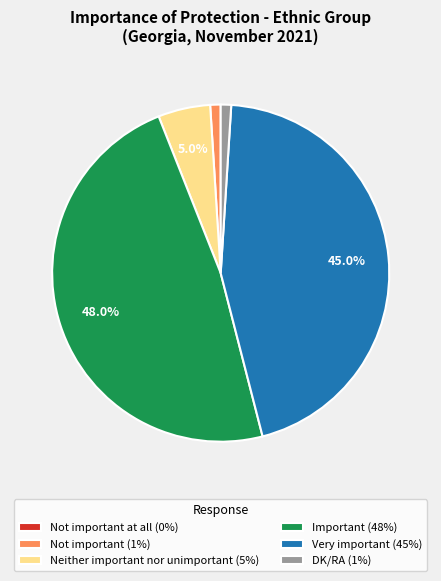

Do Not important (1%) and DK/RA (1%) together represent more than half of the pie?

No